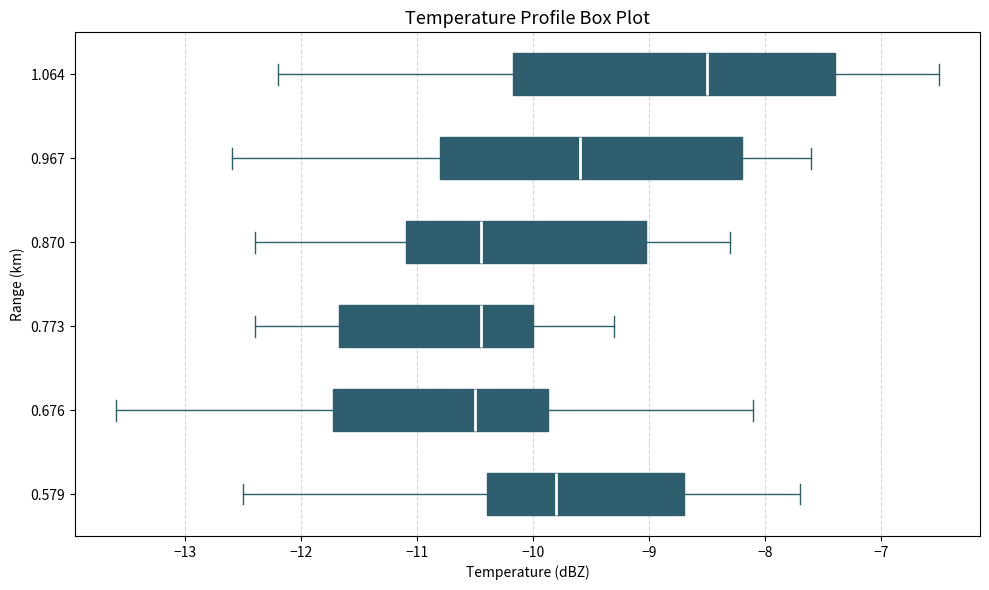

Where does the left whisker of the box at y = 1.064 end on the x-axis? The values are not printed on the chart, so give them approximately, as read against the axis.

-12.2